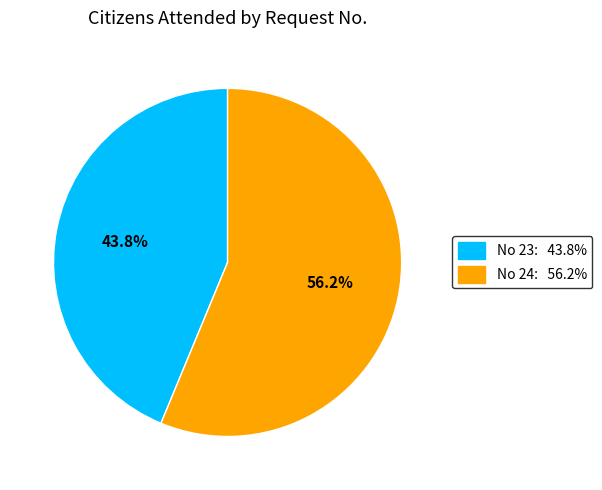

Is there any slice that represents more than half of the pie?

Yes